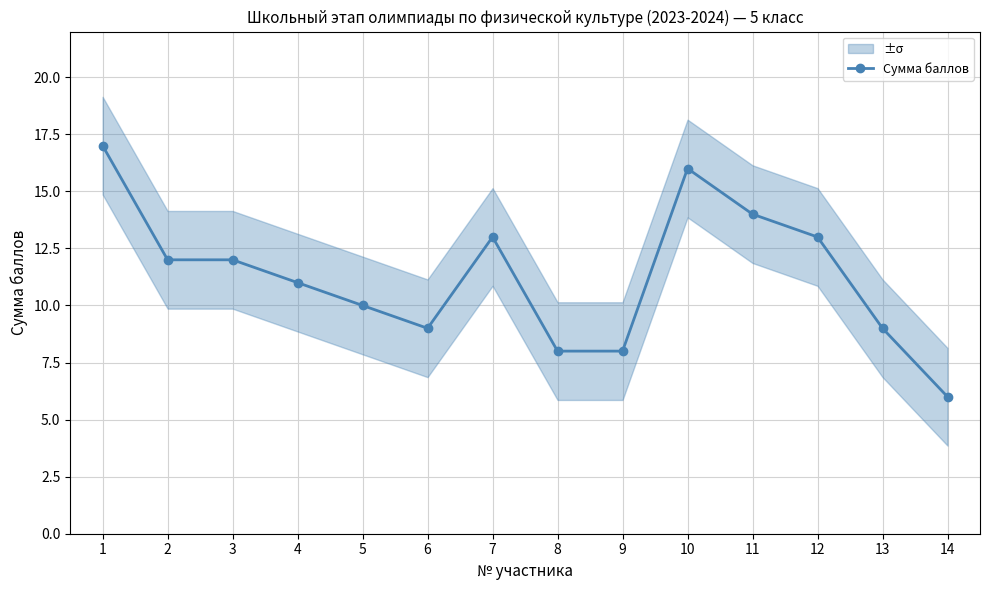

Reading right to left, what are all the values shown in this chart?

6	9	13	14	16	8	8	13	9	10	11	12	12	17